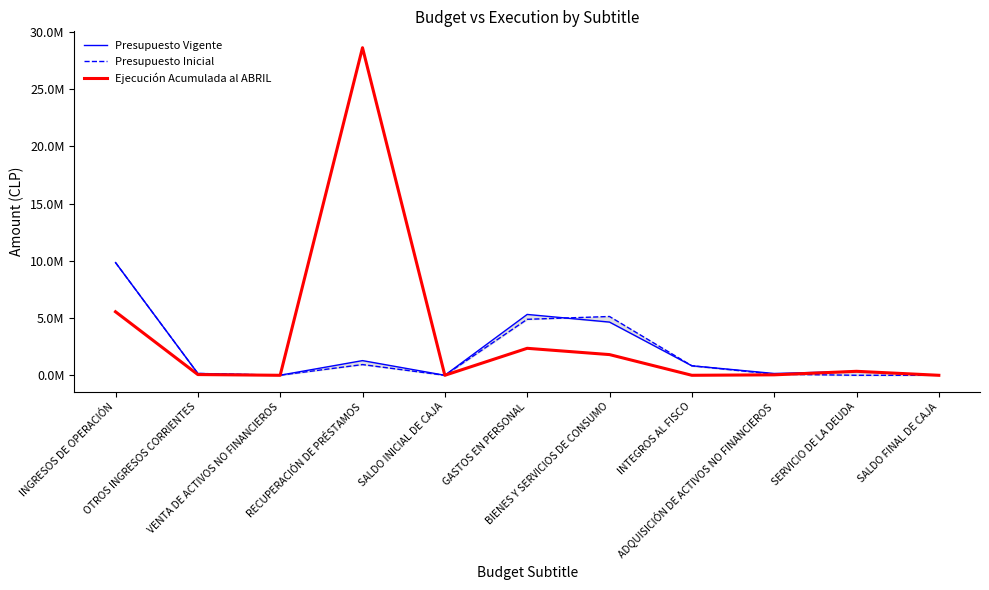

Which series ends up on top after the final intersection of Presupuesto Vigente and Ejecución Acumulada al ABRIL?

Presupuesto Vigente